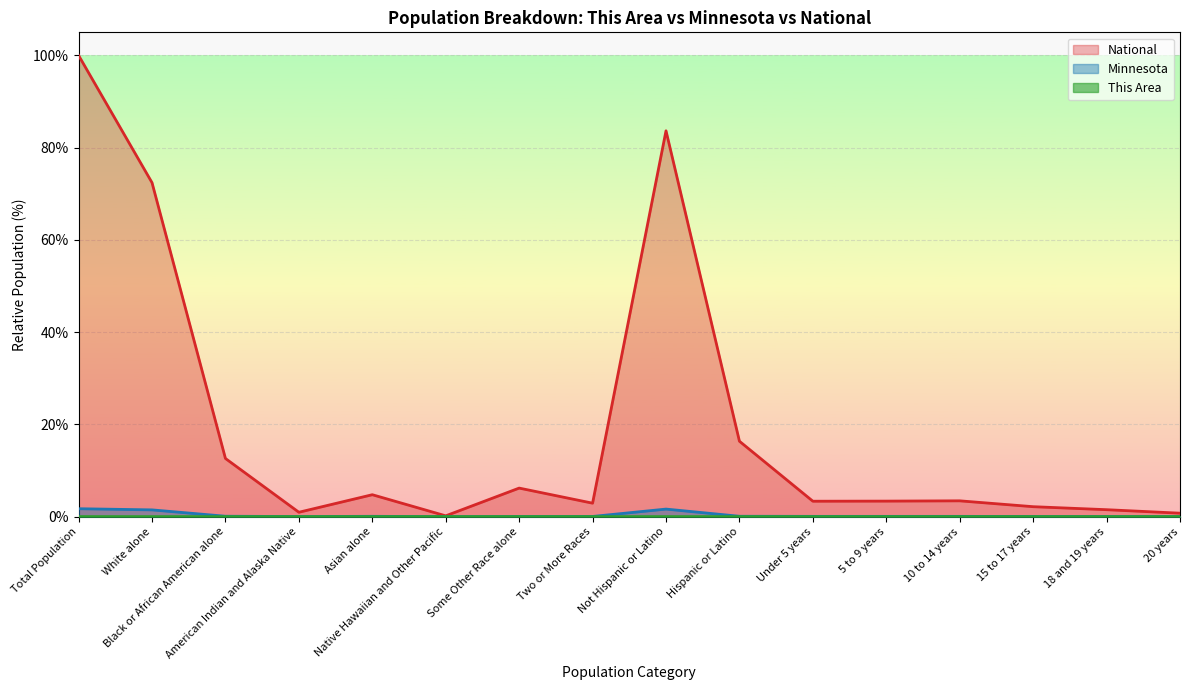

List the series in order of their peak value, lowest first.

This Area, Minnesota, National